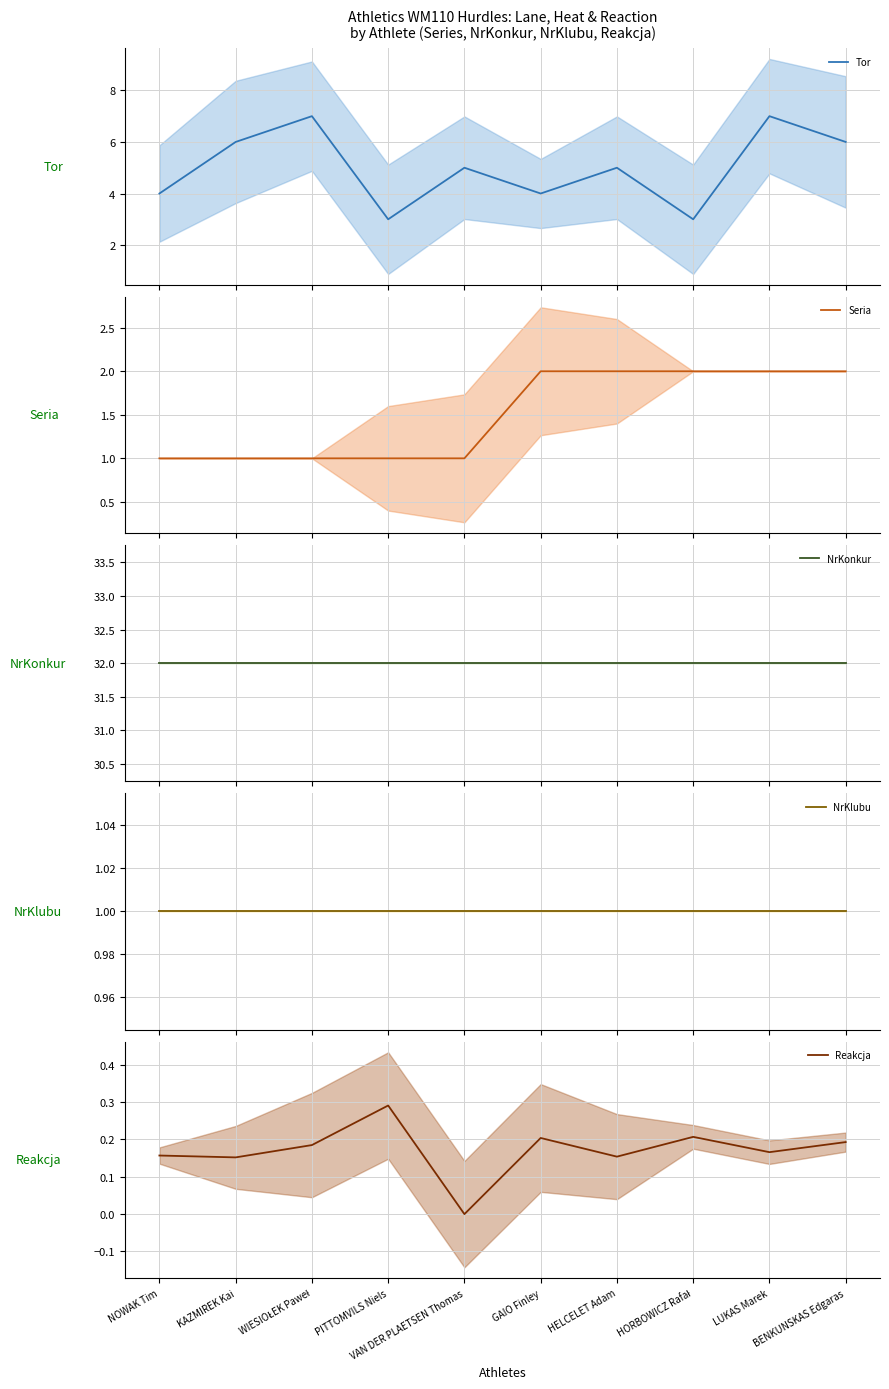

List the labels in order of Reakcja value, smallest first.

VAN DER PLAETSEN Thomas, KAZMIREK Kai, HELCELET Adam, NOWAK Tim, LUKAS Marek, WIESIOŁEK Paweł, BENKUNSKAS Edgaras, GAIO Finley, HORBOWICZ Rafał, PITTOMVILS Niels